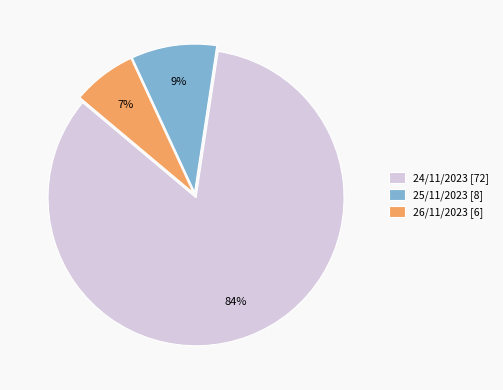

What is the largest slice in the pie chart?

24/11/2023 [72]